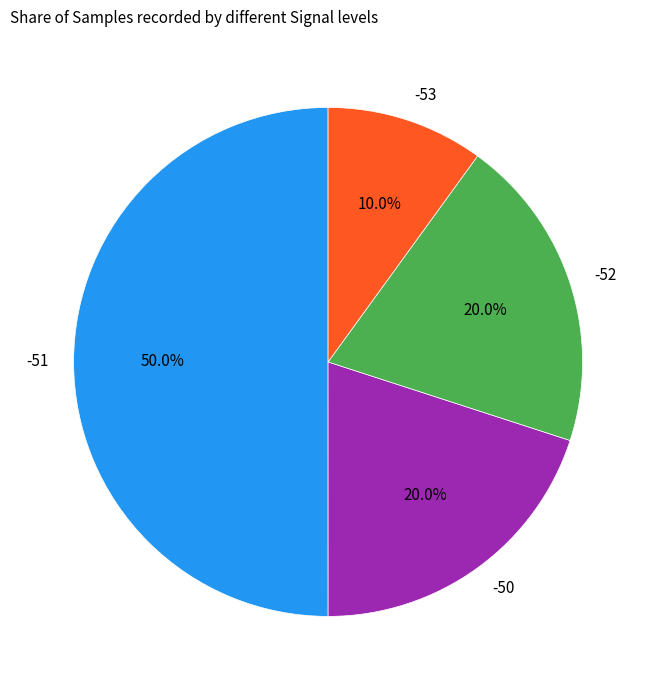

Which slice represents more than half of the pie?

-51